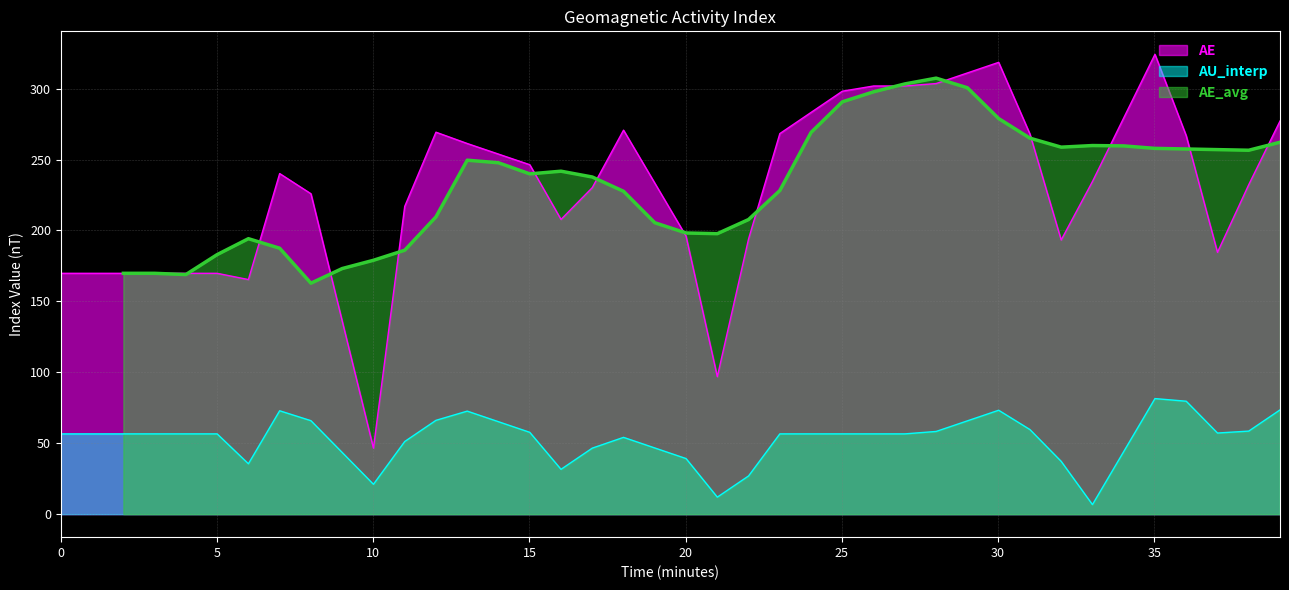

Does the chart display data point markers on the line(s)?

No